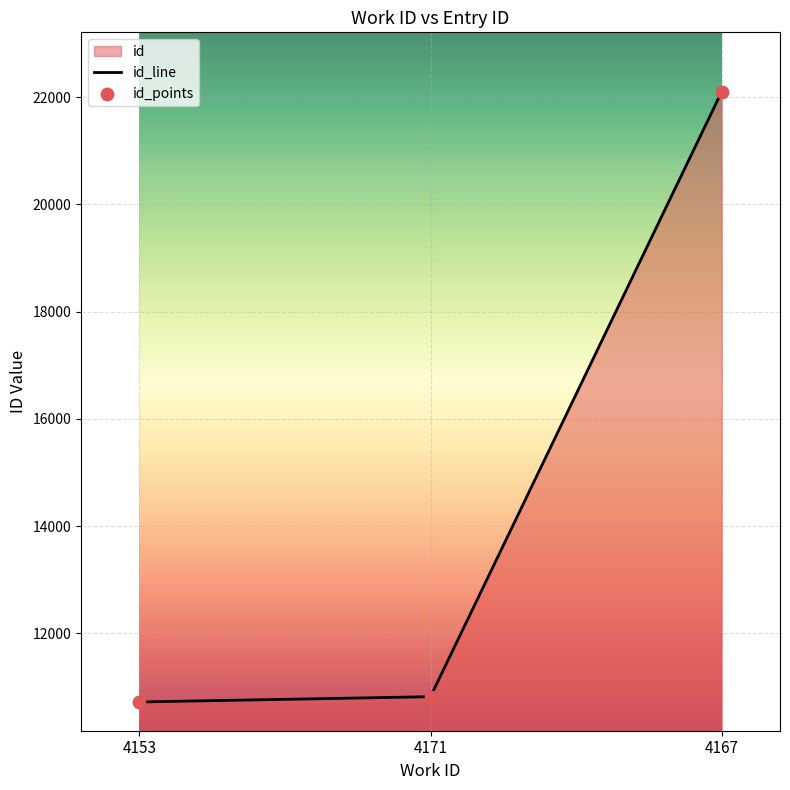

Between 4171 and 4167, which is larger?

4167